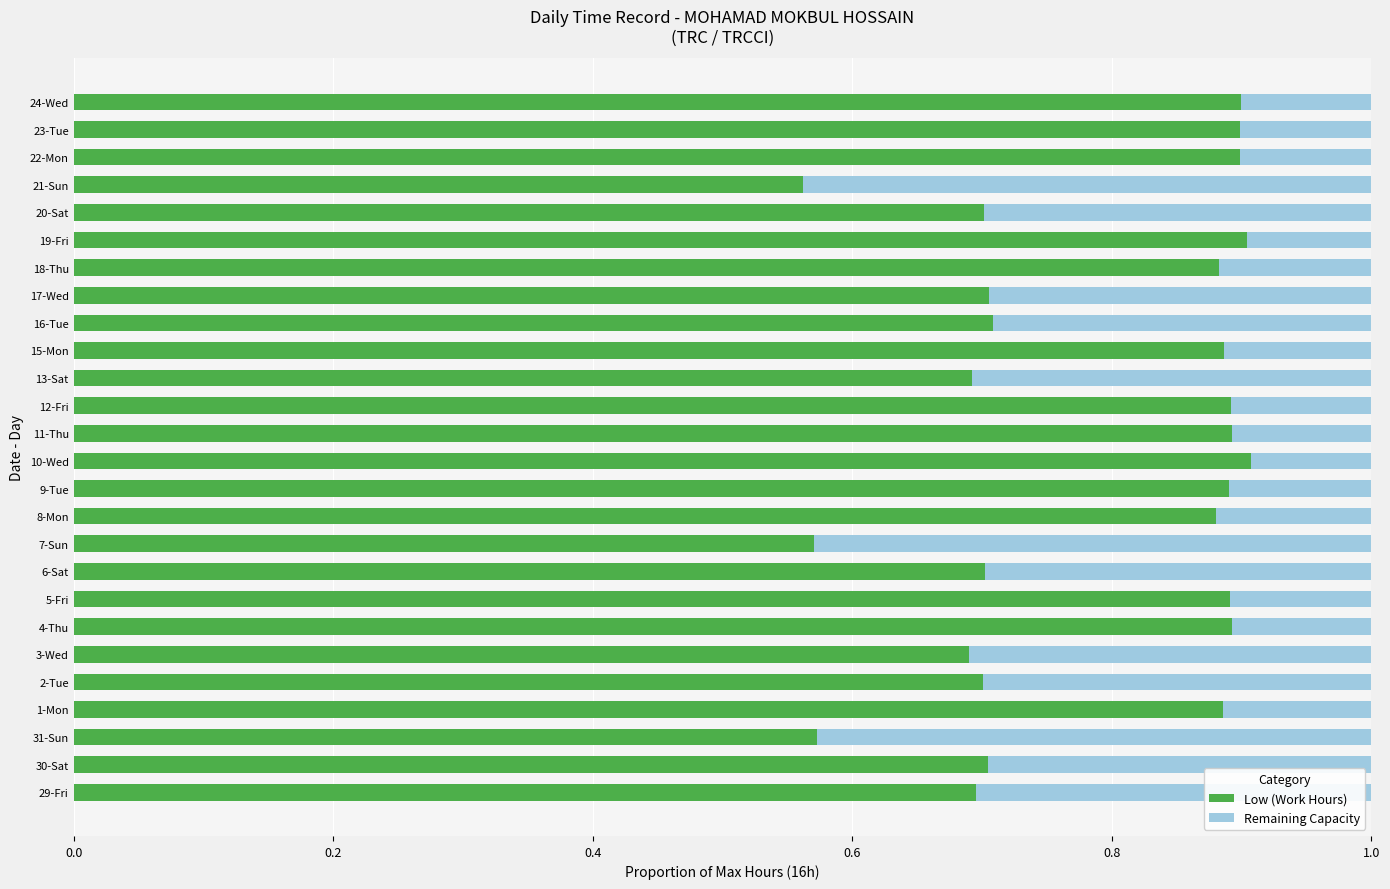

Count the Low (Work Hours) values in the range 0 to 1.

26